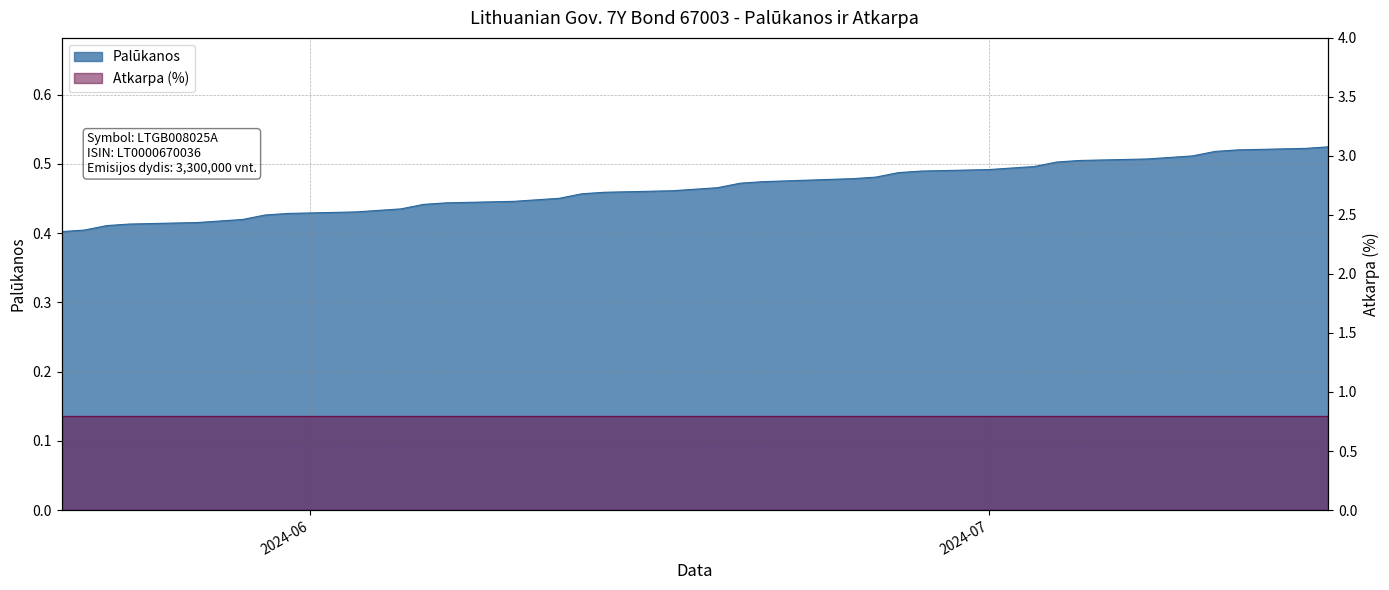

Does the chart have visible grid lines?

Yes